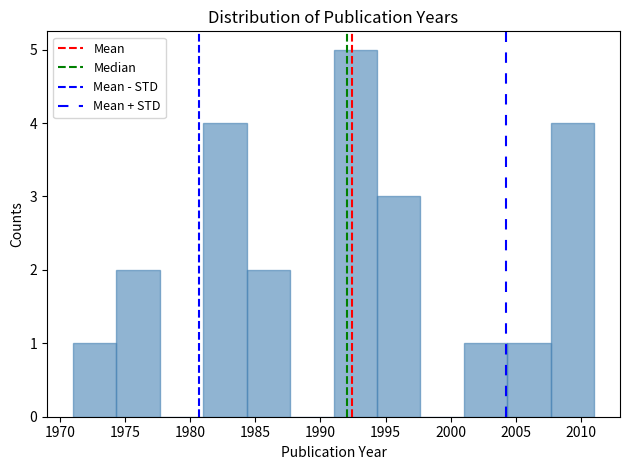

Reading left to right, list every bar in this chart as the range it spans on the x-axis followed by its height. Neither the bar edges nor the heights are printed on the chart, so give them approximately, as read against the axes.

1971.0 to 1974.5: 1
1974.5 to 1977.5: 2
1977.5 to 1981.0: 0
1981.0 to 1984.5: 4
1984.5 to 1987.5: 2
1987.5 to 1991.0: 0
1991.0 to 1994.5: 5
1994.5 to 1997.5: 3
1997.5 to 2001.0: 0
2001.0 to 2004.5: 1
2004.5 to 2007.5: 1
2007.5 to 2011.0: 4